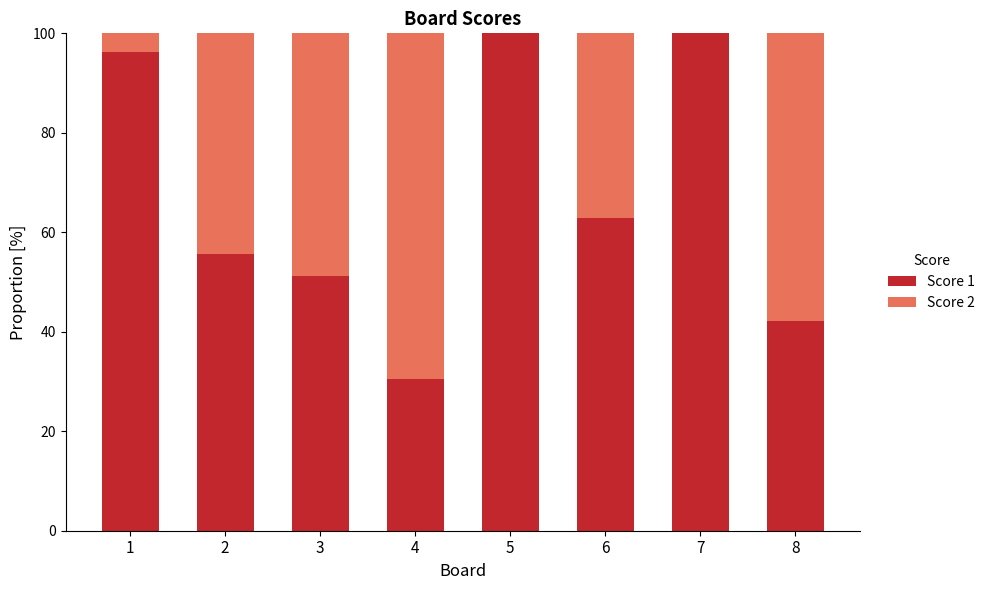

Is it true that Score 1 equals 8.0 at 4?

False